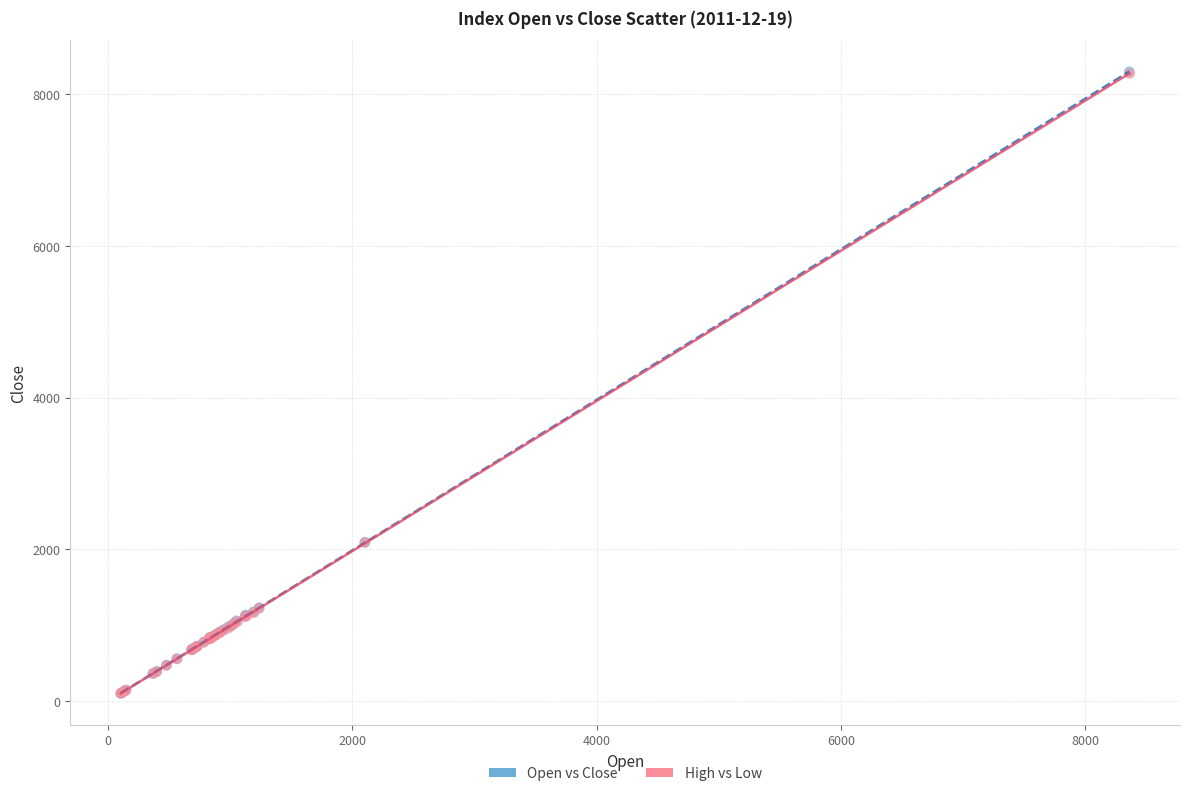

Which series has the widest spread of Y values?

Open vs Close